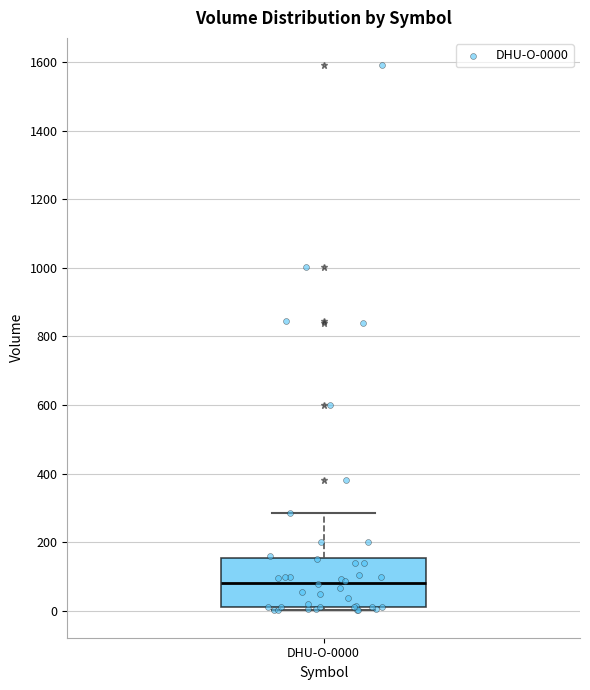

Where does the median line of the box for DHU-O-0000 sit on the y-axis? The values are not printed on the chart, so give them approximately, as read against the axis.

80